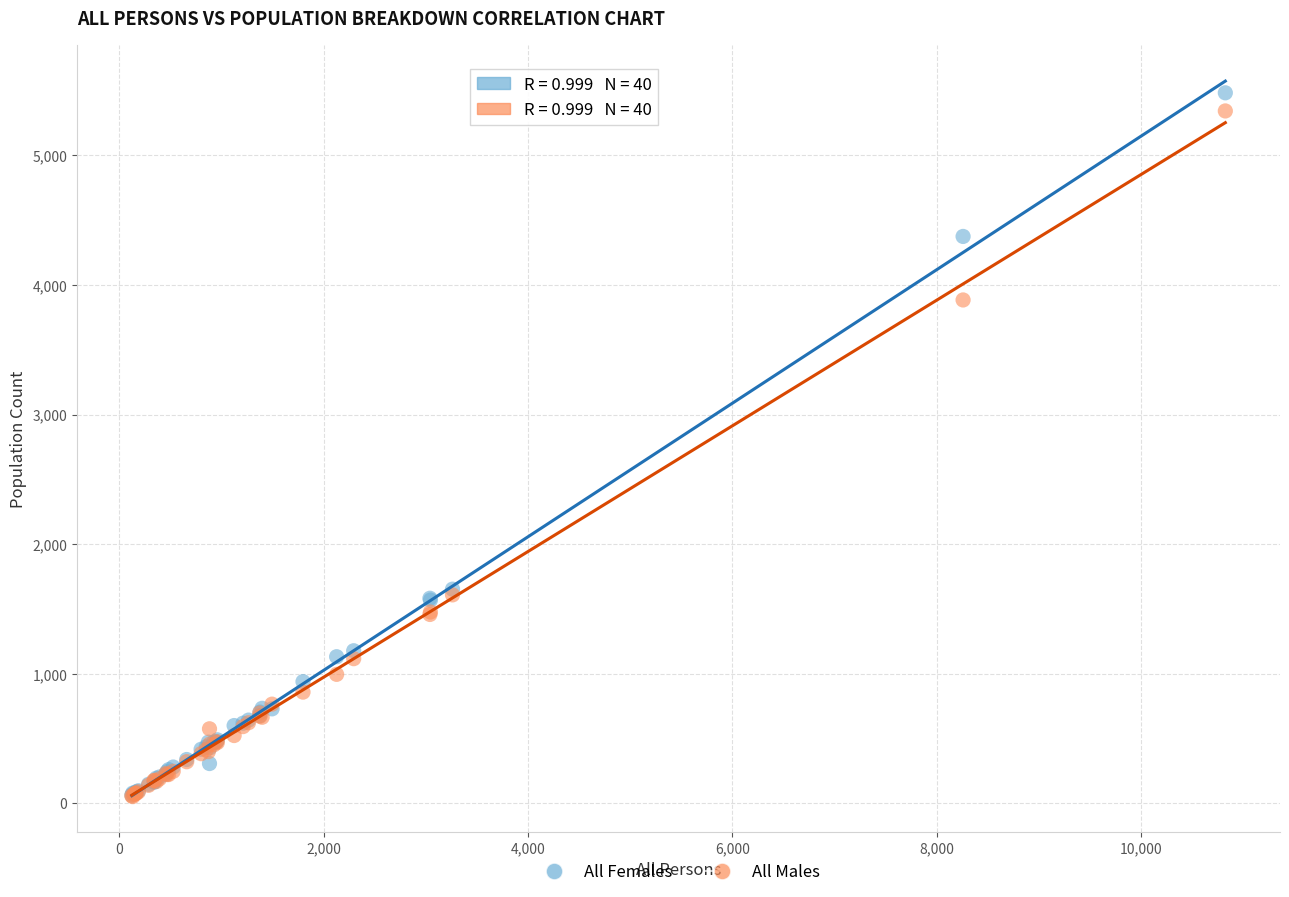

Which series has the widest spread of Y values?

All Females